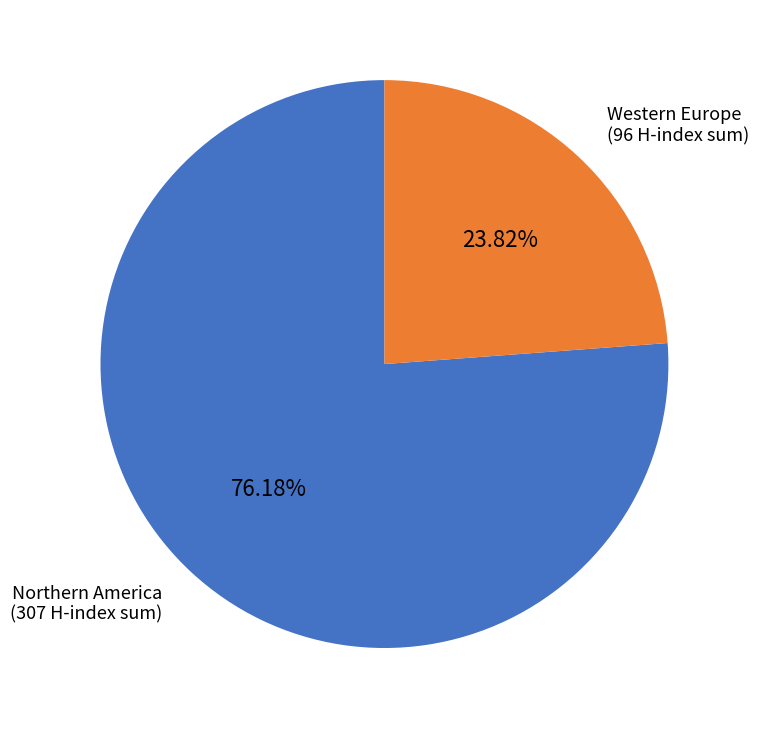

Does any single category account for the majority?

Yes